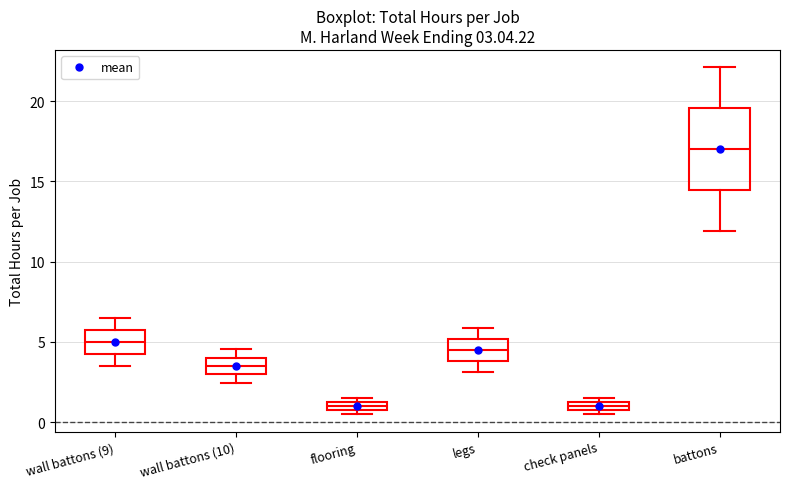

Which box is the tallest, from its lower edge to its upper edge?

battons